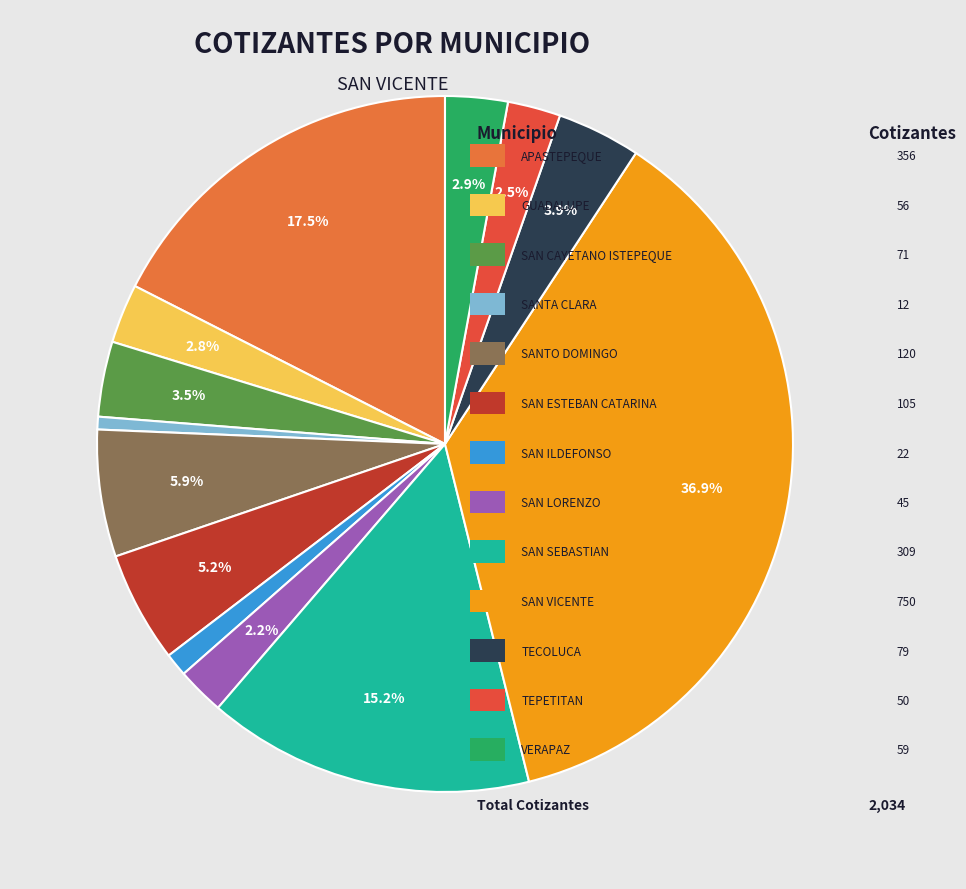

Is there any slice that represents more than half of the pie?

No